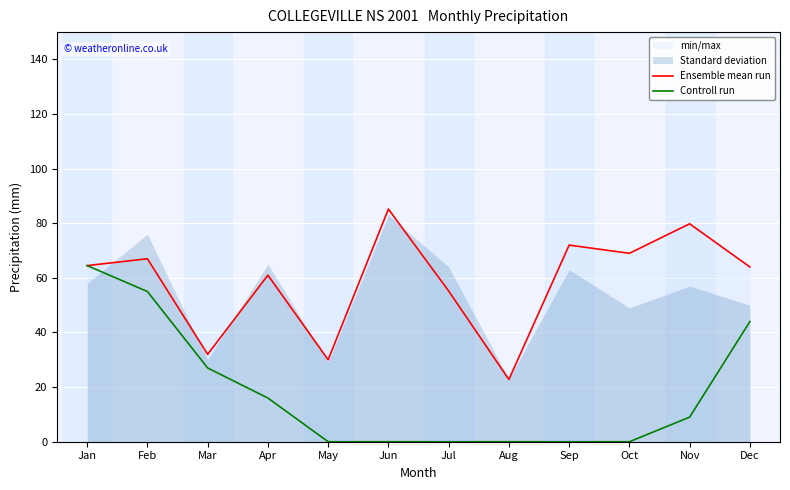

What is the highest value of the Ensemble mean run series?

85.2